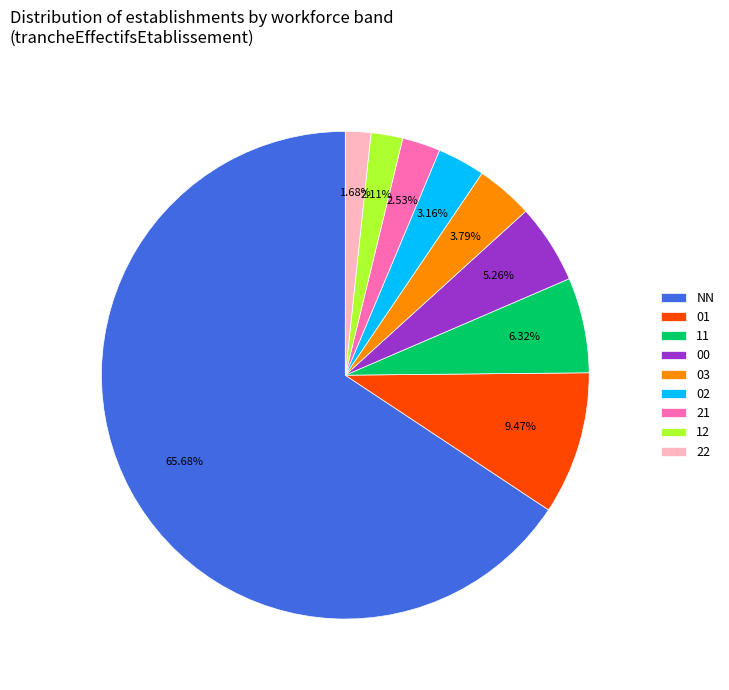

How many slices are in this pie chart?

9